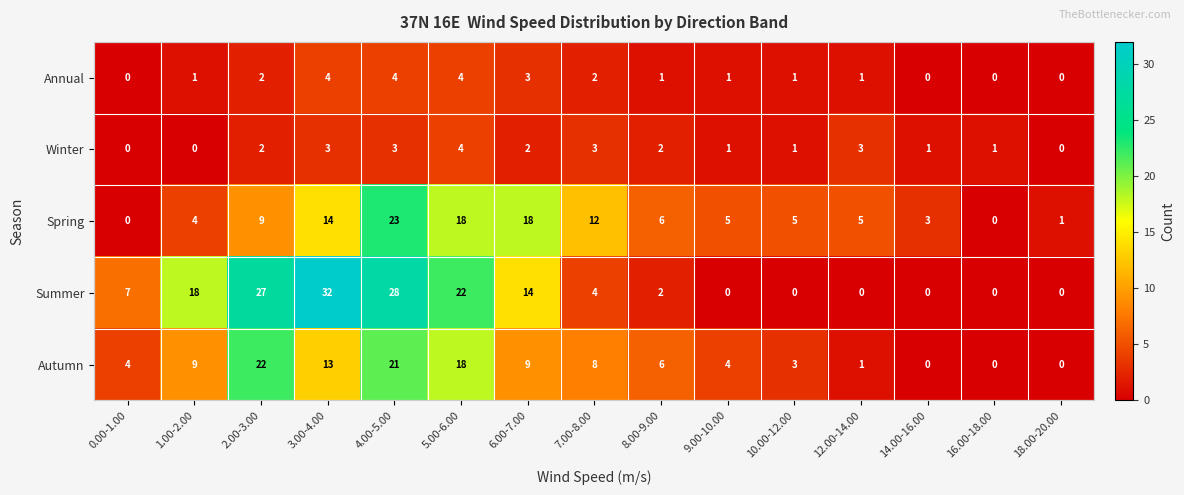

How many categories are shown in the chart?

15